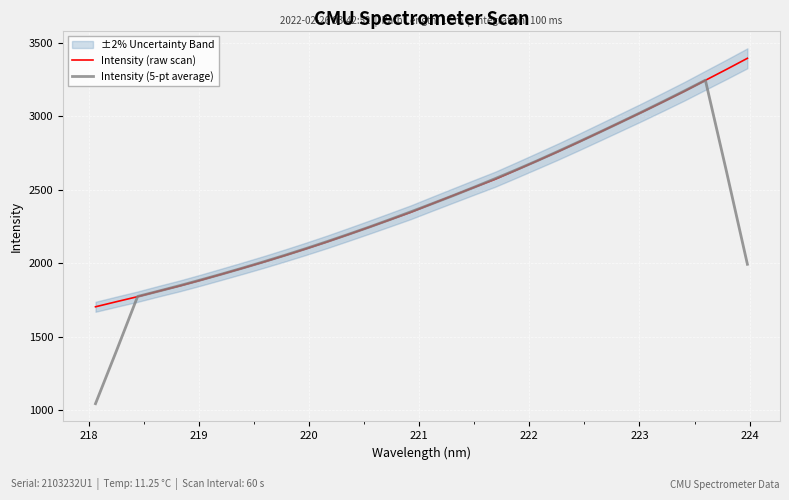

List the series in order of their peak value, lowest first.

Intensity (5-pt average), Intensity (raw scan)